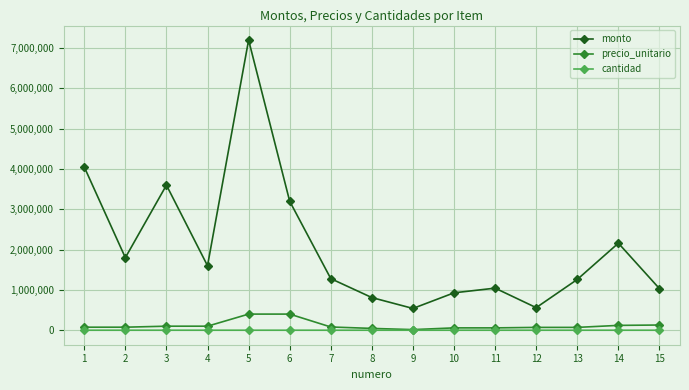

What is the difference between the maximum and minimum values in the monto series?

6660000